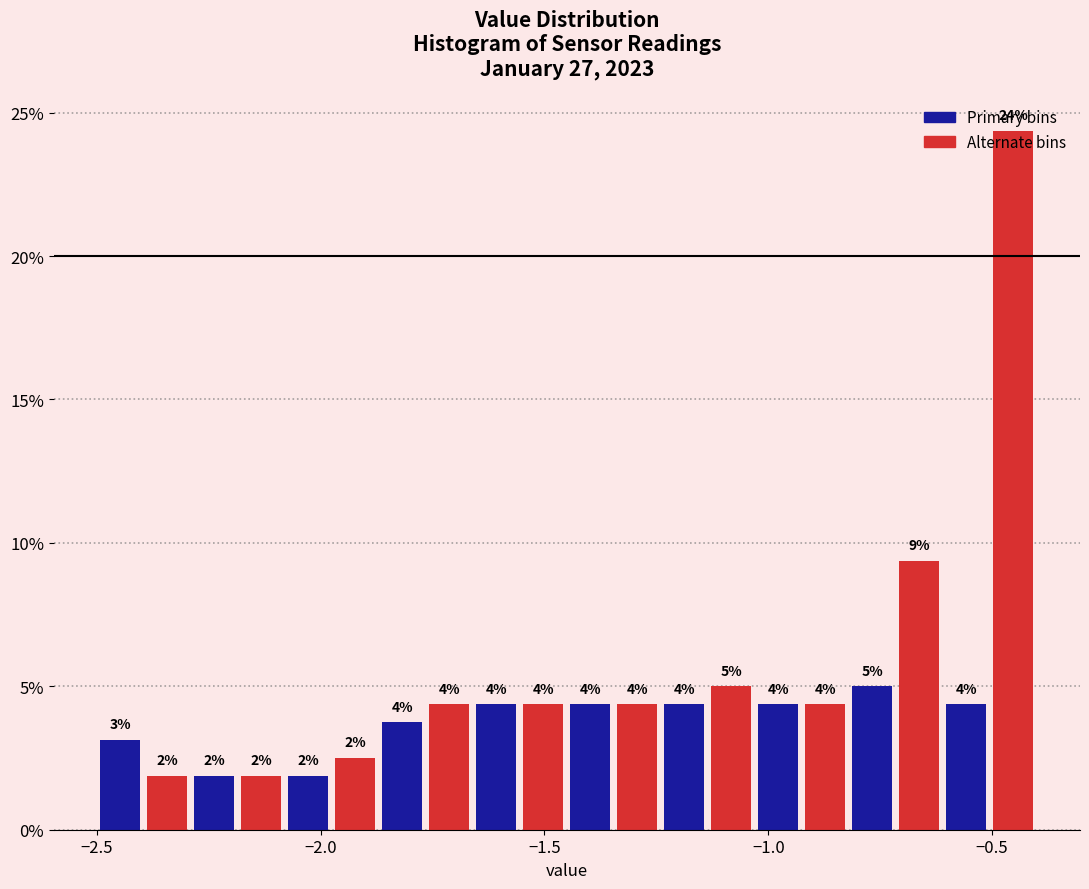

Around what value on the x-axis is the tallest bar? Give the approximate position of its centre, as read against the axis.

-0.45